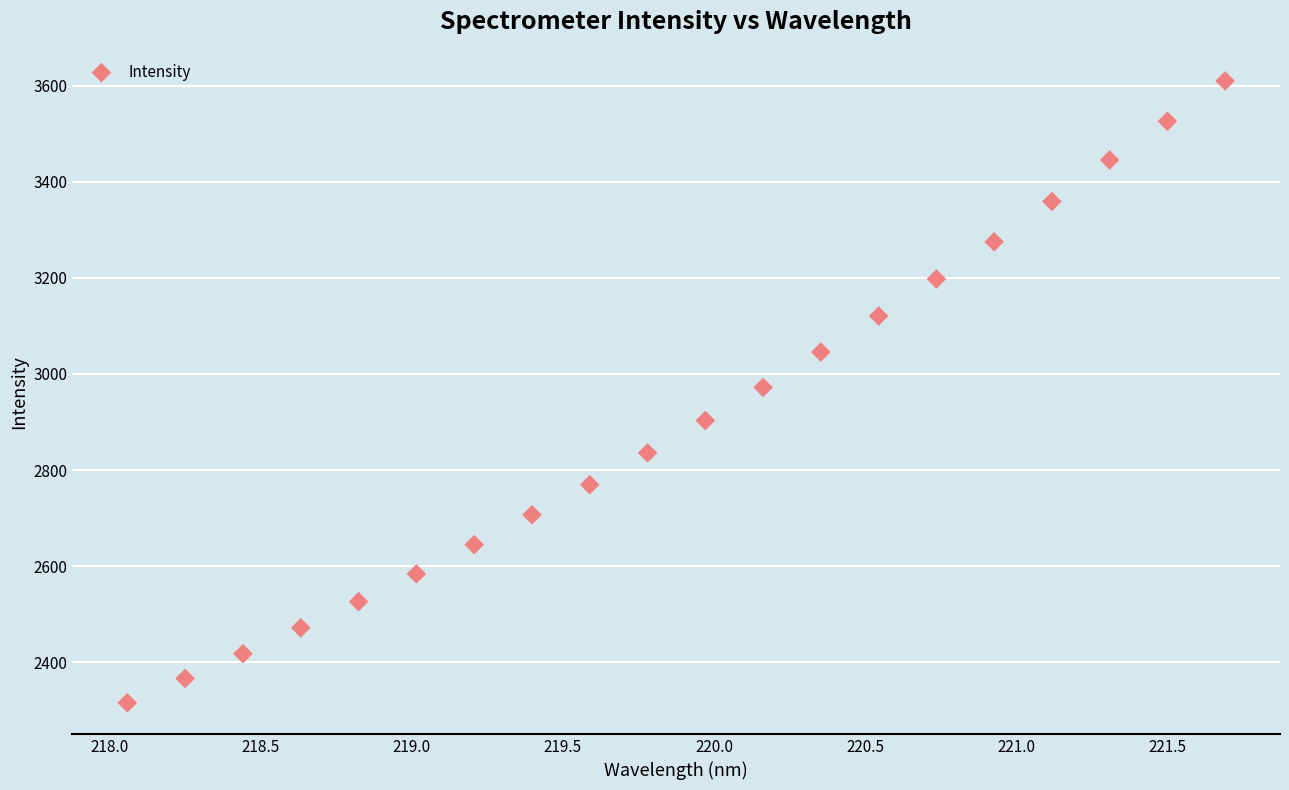

What is the range of X values (max minus min)?

3.6